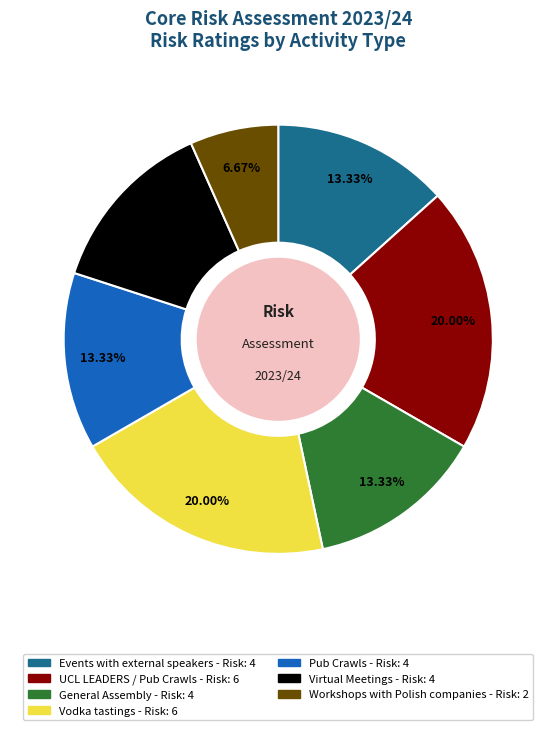

The Events with external speakers slice represents 13% of the pie. True or false?

True